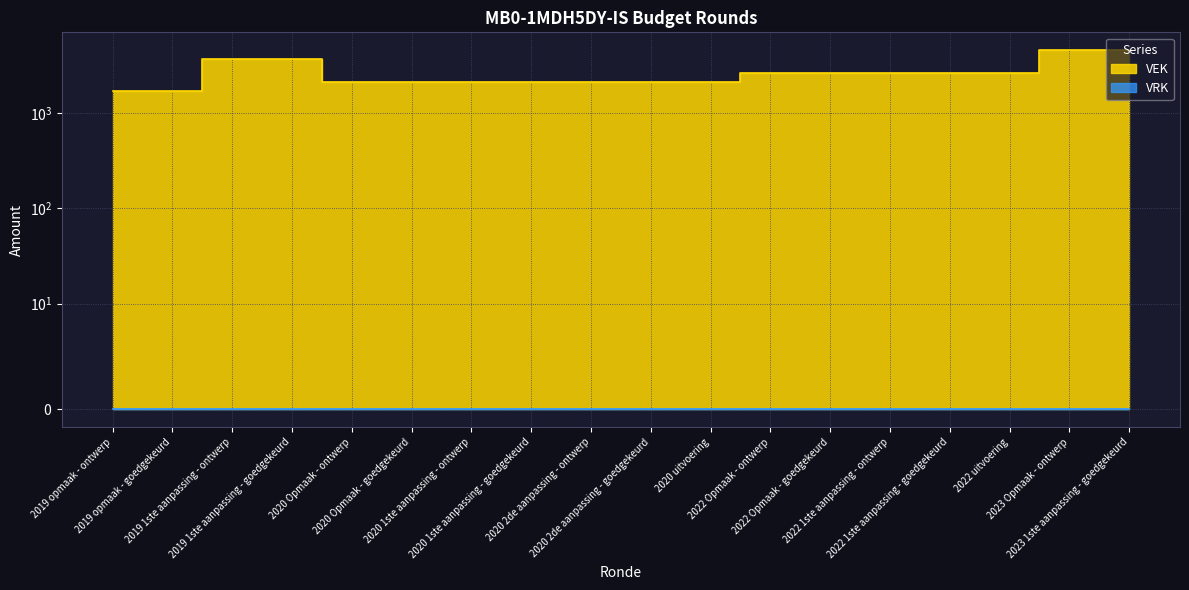

What is the label of the 9th point from the left?

2020 2de aanpassing - ontwerp